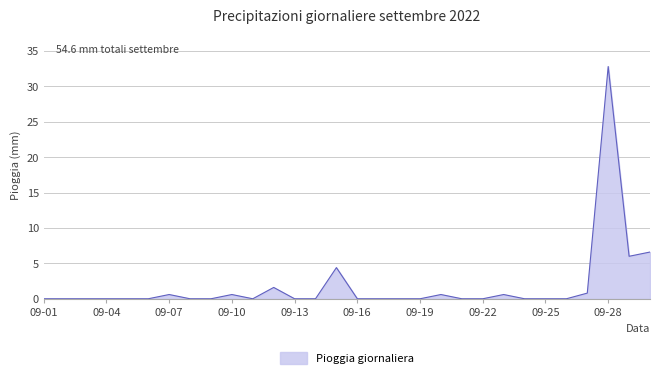

How many lines are shown in the chart?

1